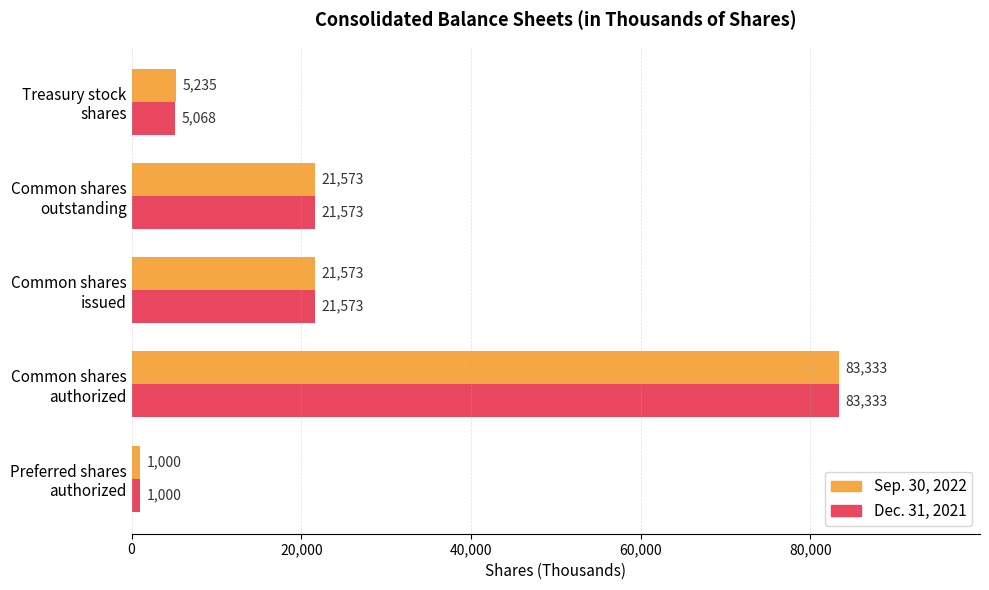

Count the number of categories in the chart.

5